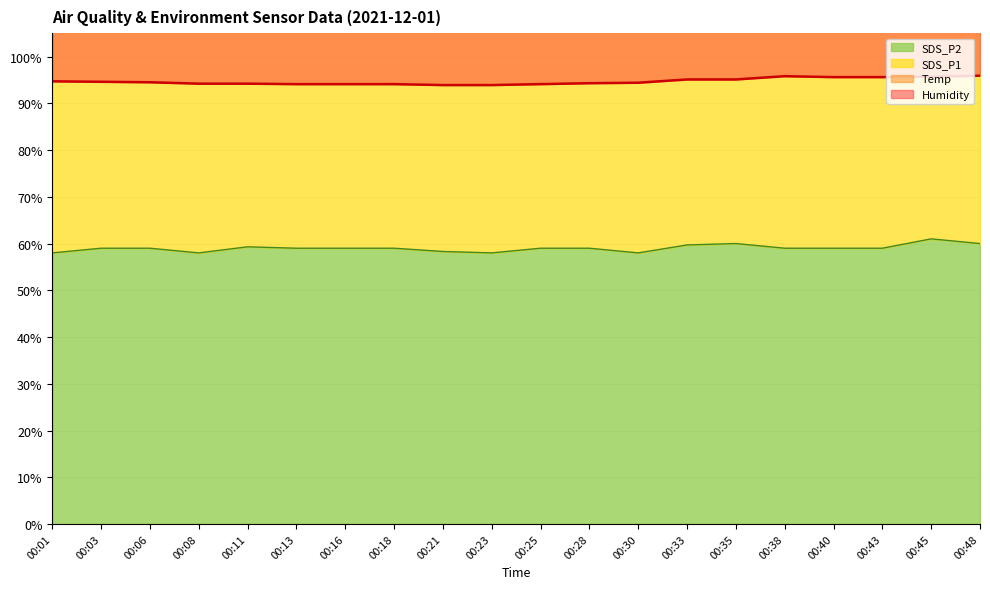

Which series has the largest range (max minus min)?

SDS_P1